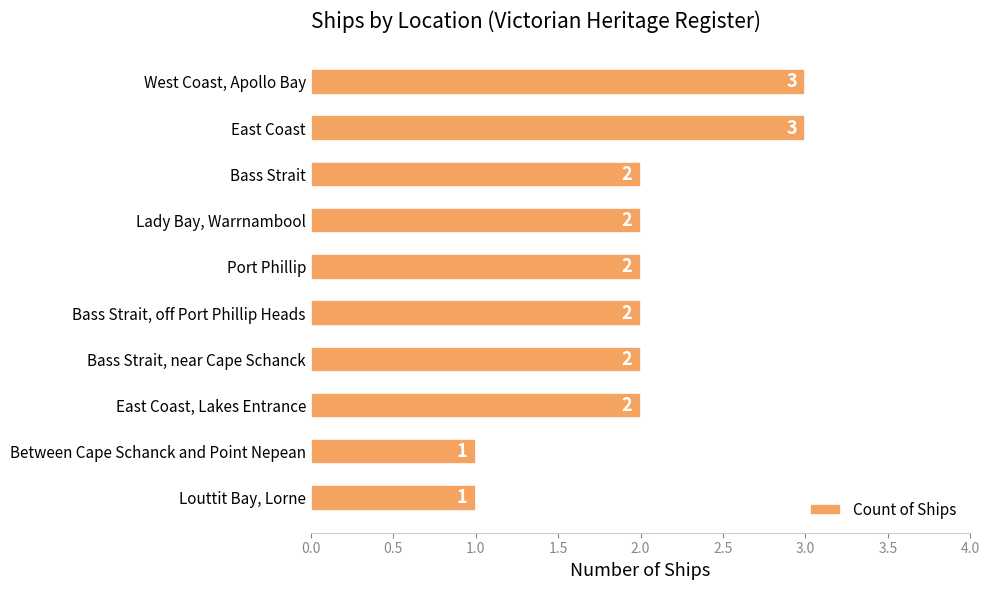

What is the label of the 4th bar from the top?

Lady Bay, Warrnambool